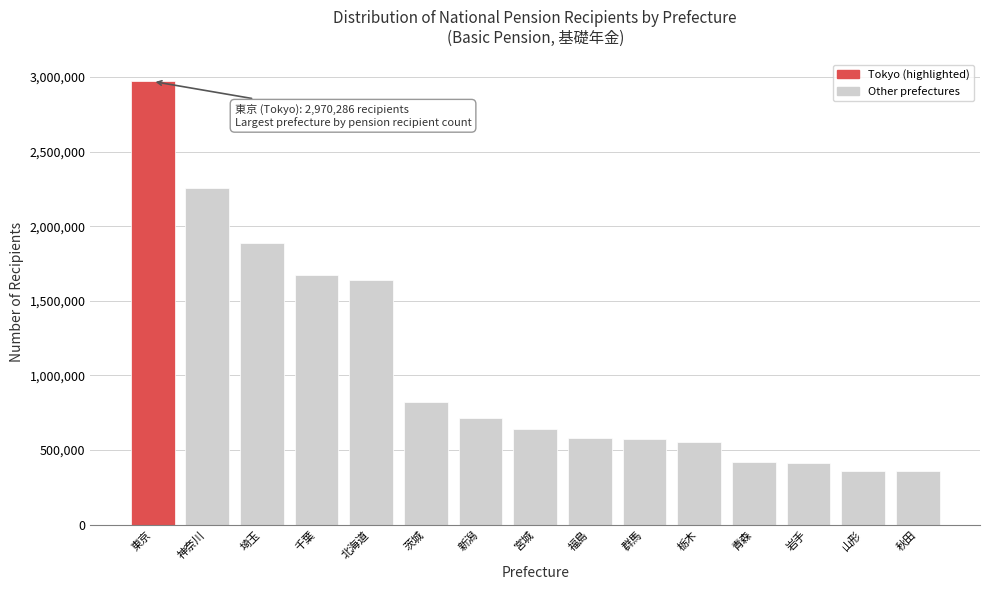

What is the value of the 10th bar from the left?

574105